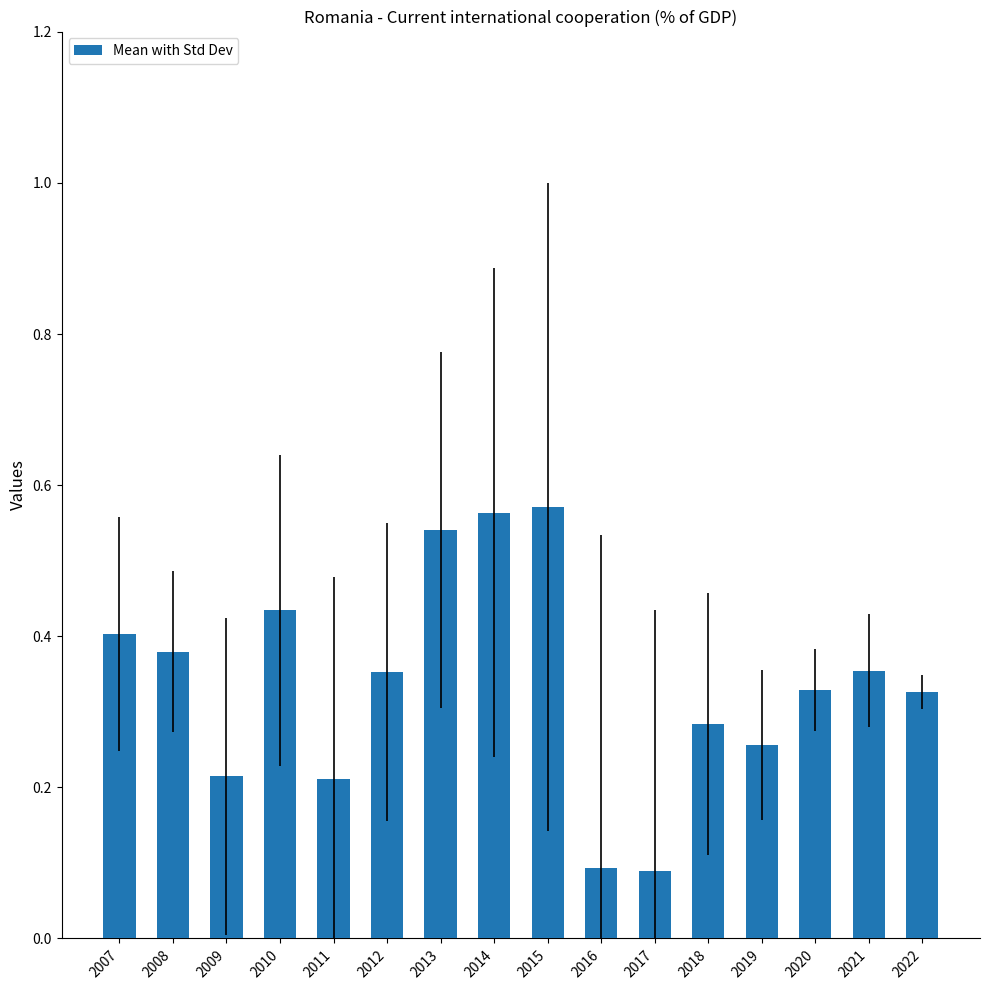

True or false: the data shows 0.4 at 2011.

False